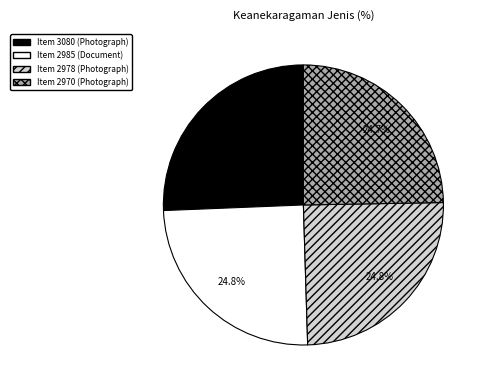

Which slice is the largest?

Item 3080 (Photograph)